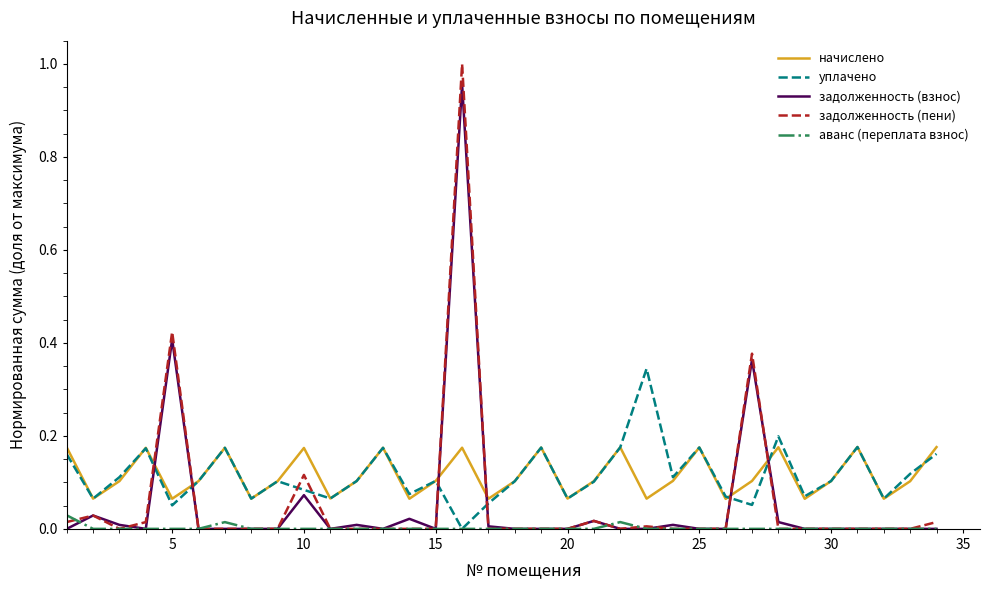

How many times do уплачено and задолженность (пени) cross each other?

8